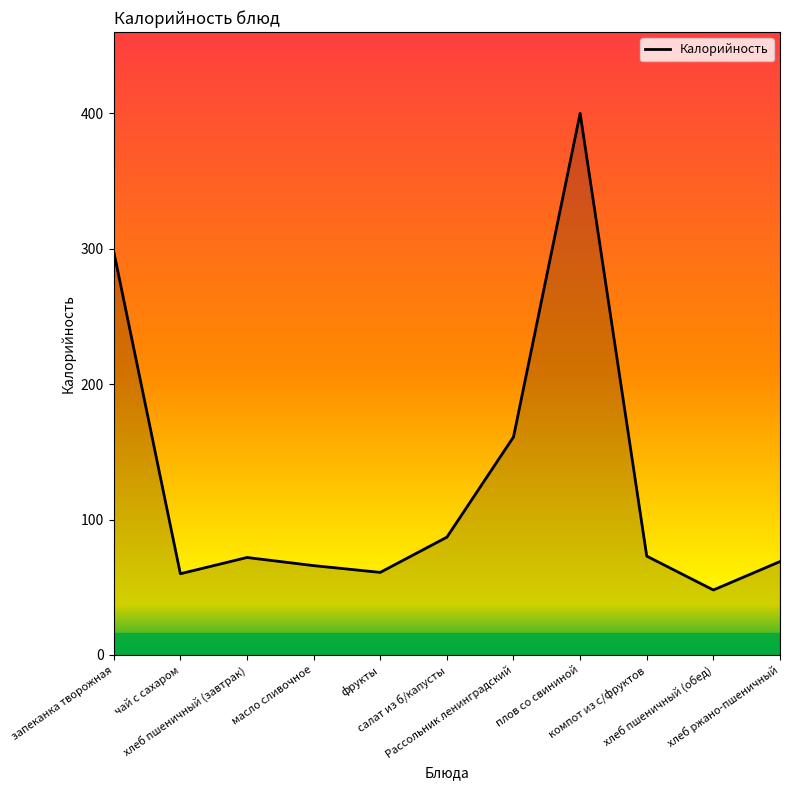

Does the chart display data point markers on the line(s)?

No